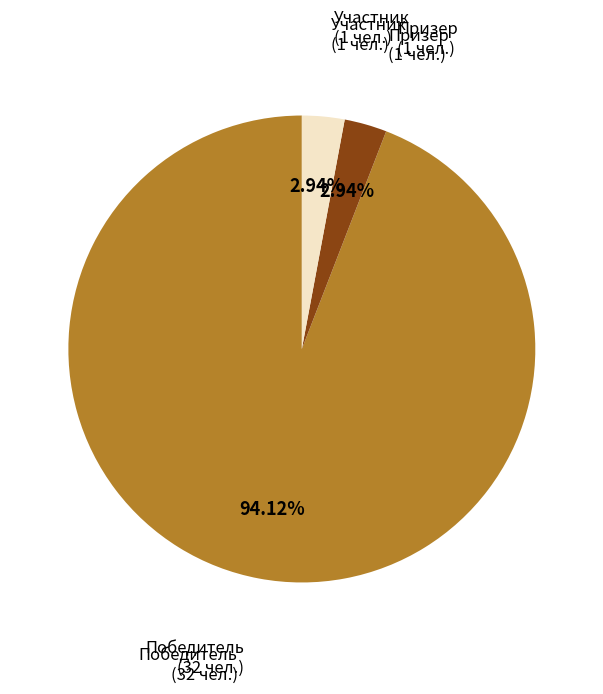

Is there a majority slice in this chart?

Yes